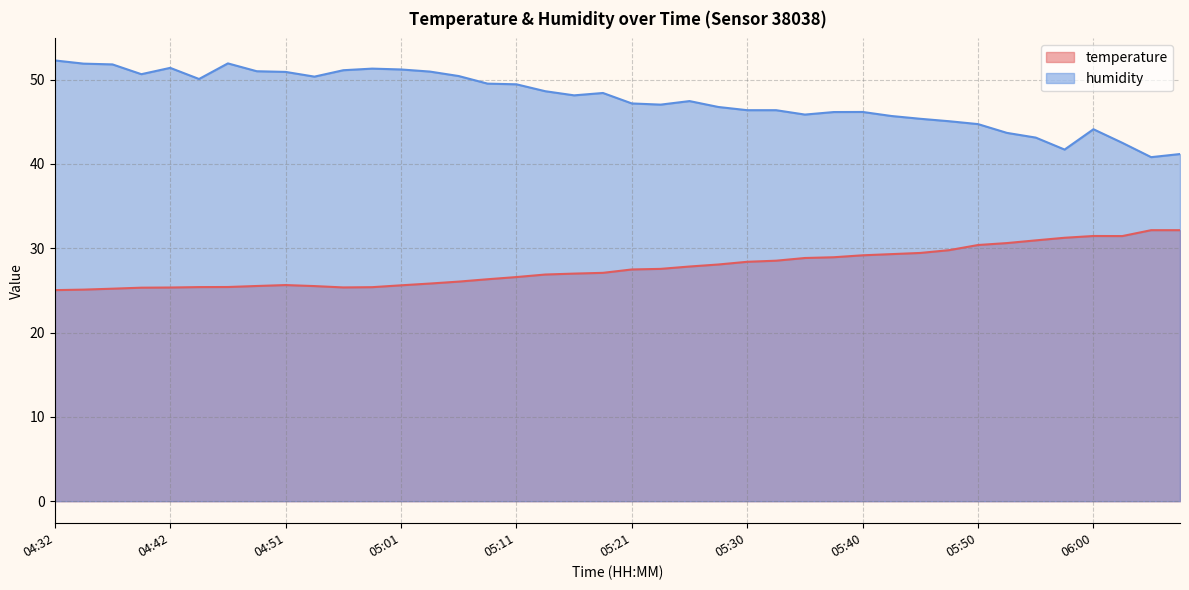

Where is the first local minimum for humidity?

04:39